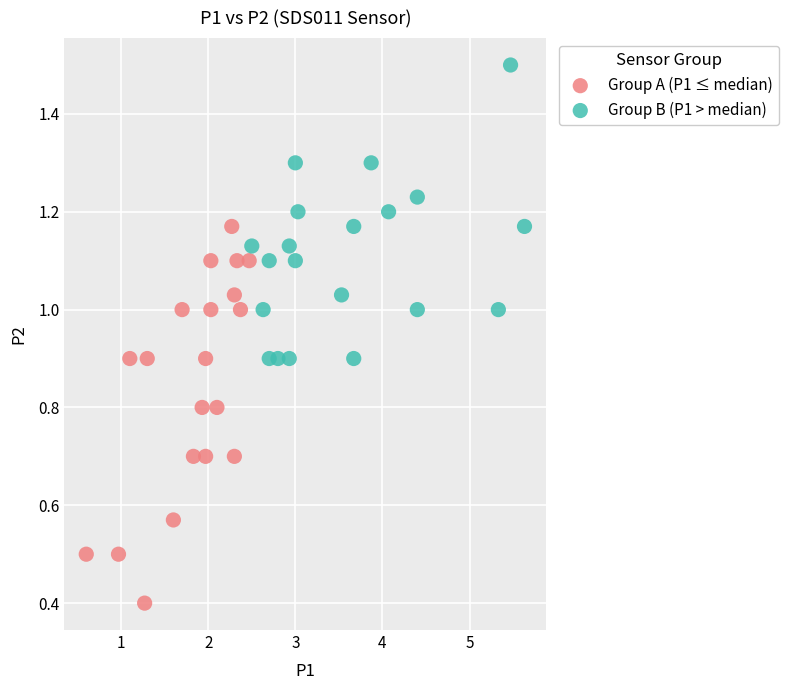

What are all the series names shown in the legend?

Group A (P1 ≤ median), Group B (P1 > median)